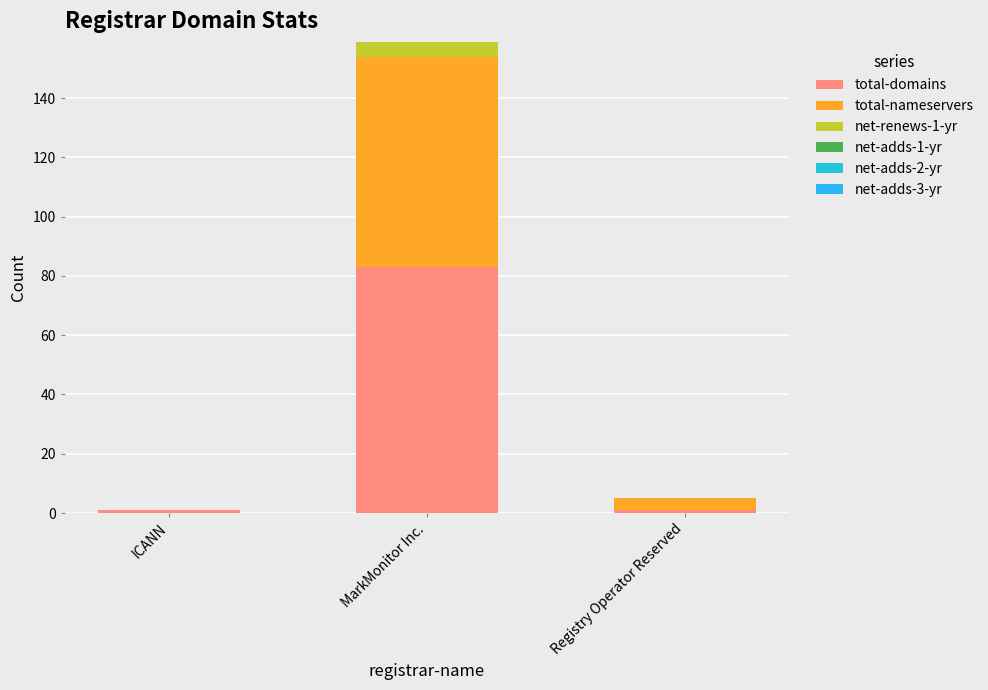

Rank the categories by total-domains value from highest to lowest.

MarkMonitor Inc., ICANN, Registry Operator Reserved